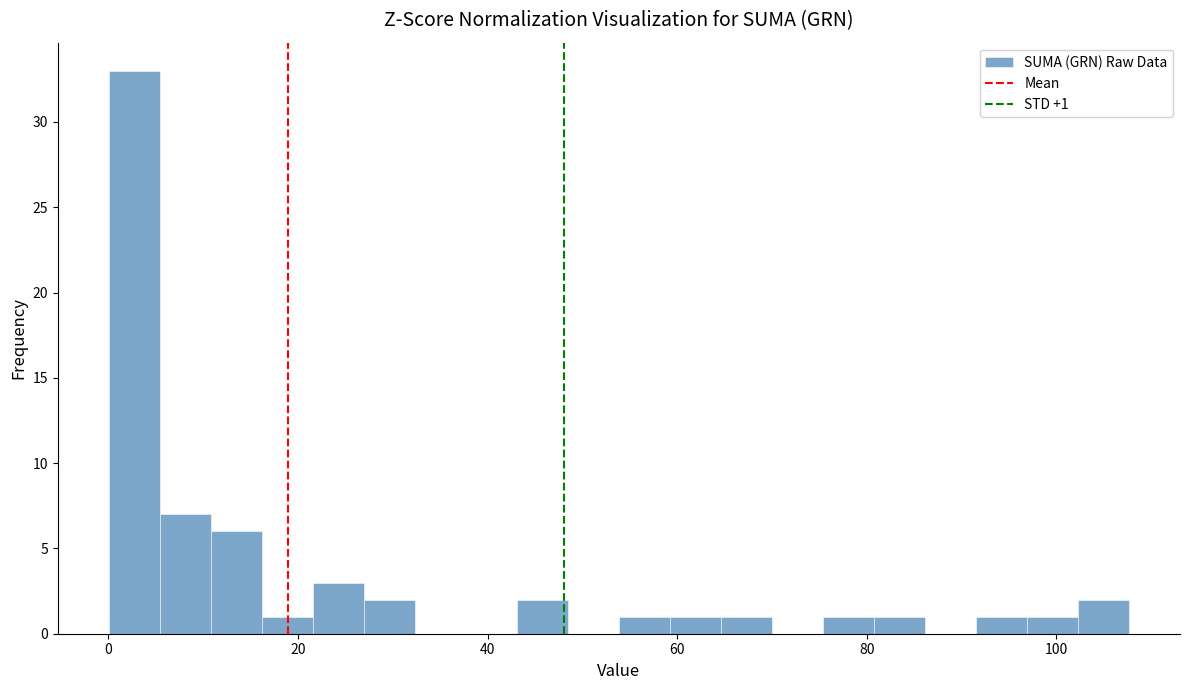

Read against the x-axis, roughly where is the centre of the tallest bar?

2